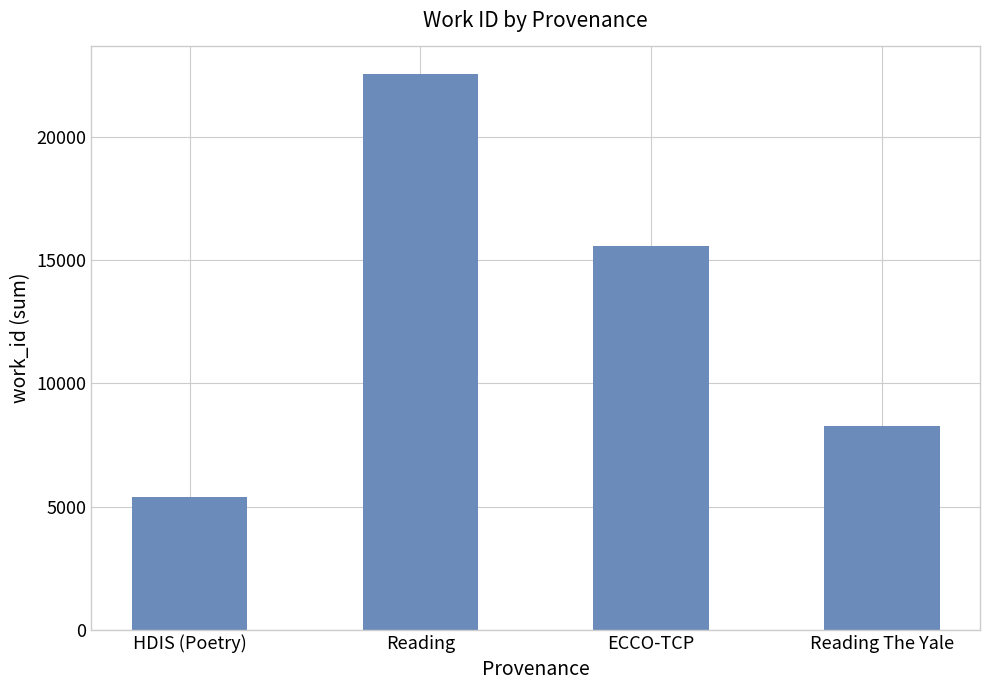

How many bars are there in total?

4